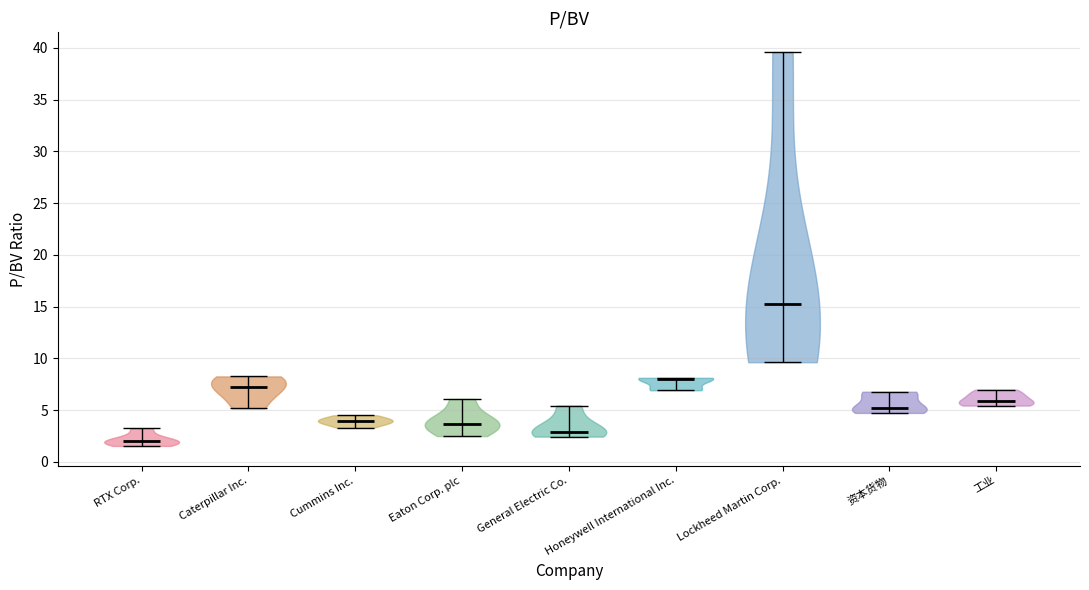

Where does the median line of the violin for Eaton Corp. plc sit on the y-axis? The values are not printed on the chart, so give them approximately, as read against the axis.

3.5